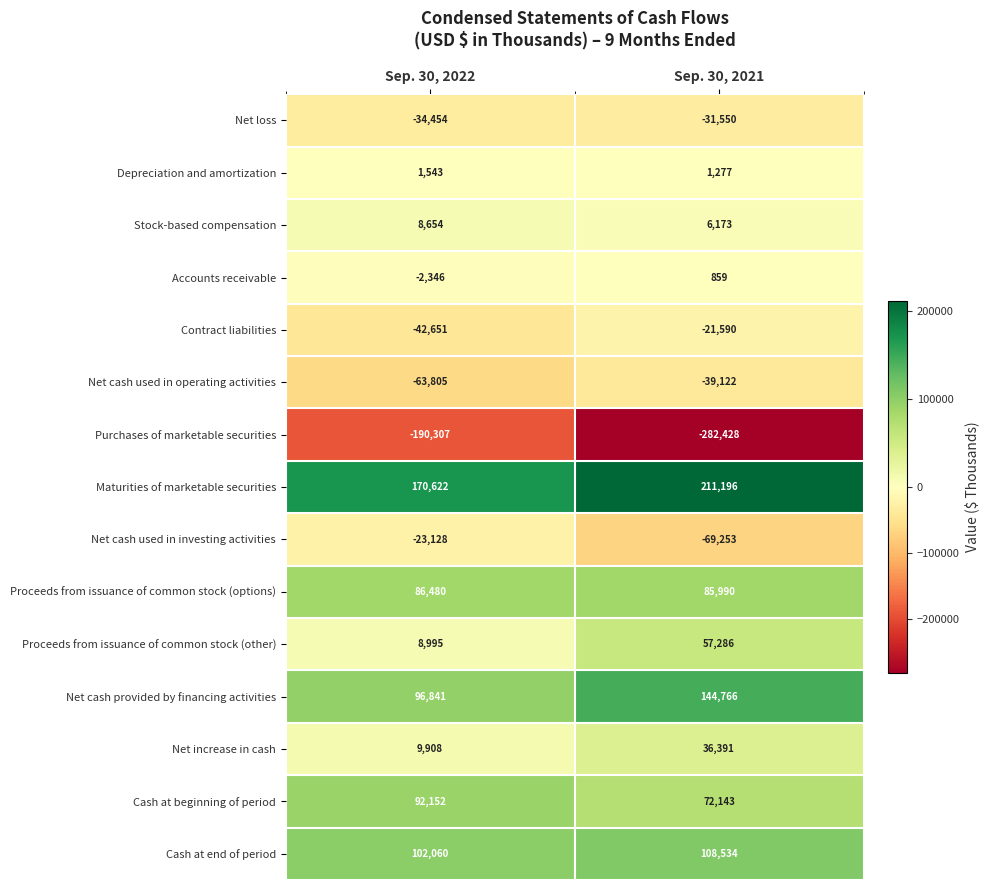

Reading left to right, list all the values displayed in this chart.

Net loss: -34454	-31550
Depreciation and amortization: 1543	1277
Stock-based compensation: 8654	6173
Accounts receivable: -2346	859
Contract liabilities: -42651	-21590
Net cash used in operating activities: -63805	-39122
Purchases of marketable securities: -190307	-282428
Maturities of marketable securities: 170622	211196
Net cash used in investing activities: -23128	-69253
Proceeds from issuance of common stock (options): 86480	85990
Proceeds from issuance of common stock (other): 8995	57286
Net cash provided by financing activities: 96841	144766
Net increase in cash: 9908	36391
Cash at beginning of period: 92152	72143
Cash at end of period: 102060	108534